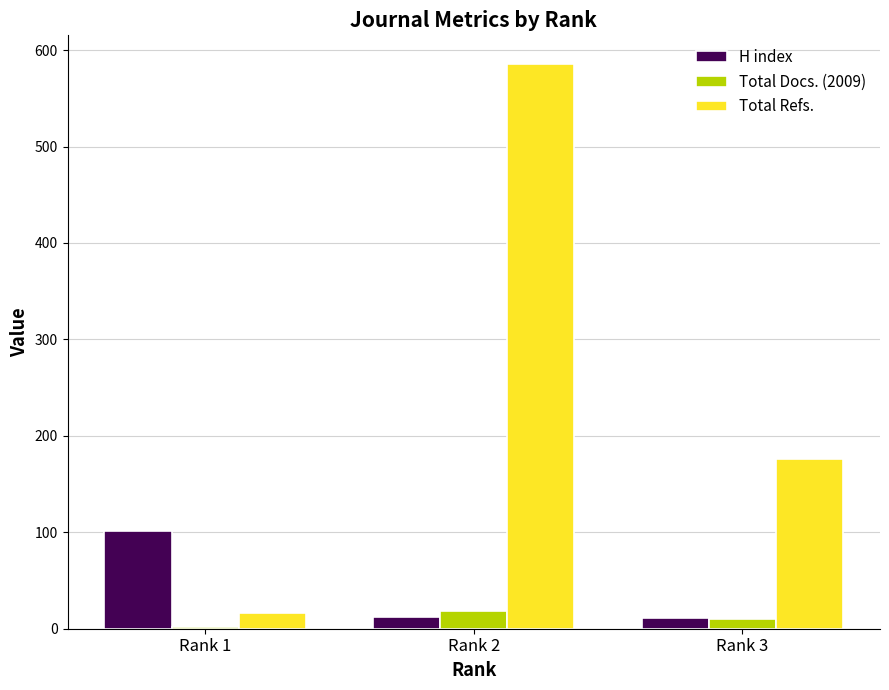

What is the maximum value shown in the chart?

586